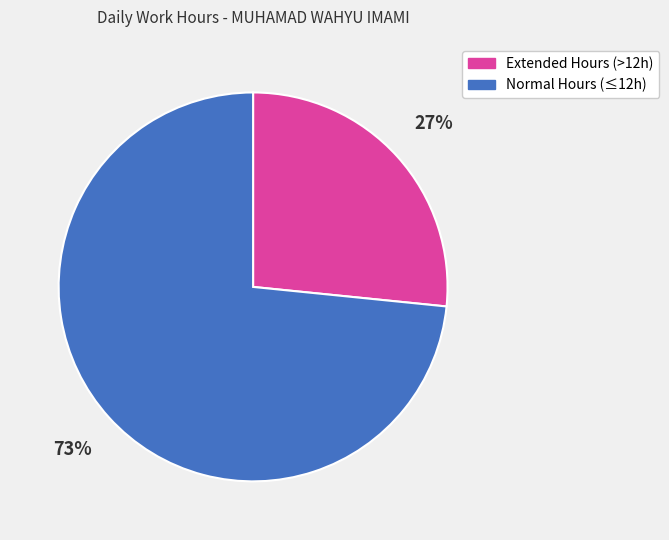

Is there any slice that represents more than half of the pie?

Yes